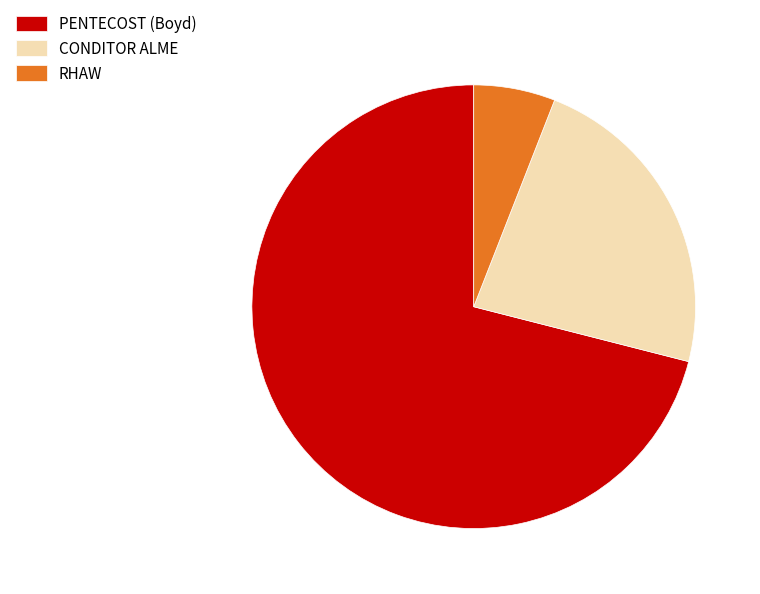

True or false: RHAW accounts for 6% of the total.

True